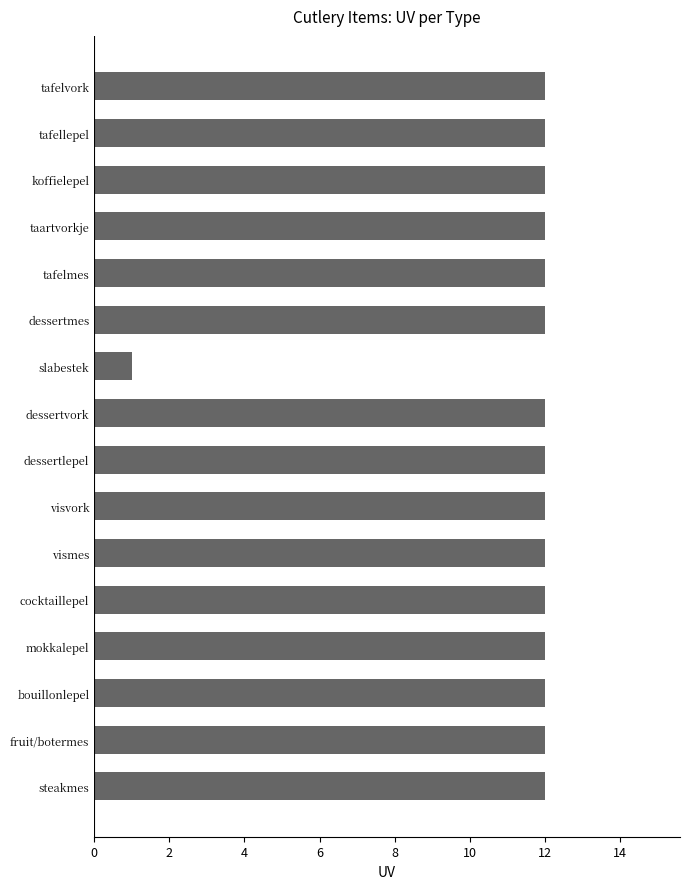

What is the label of the 10th bar from the top?

visvork